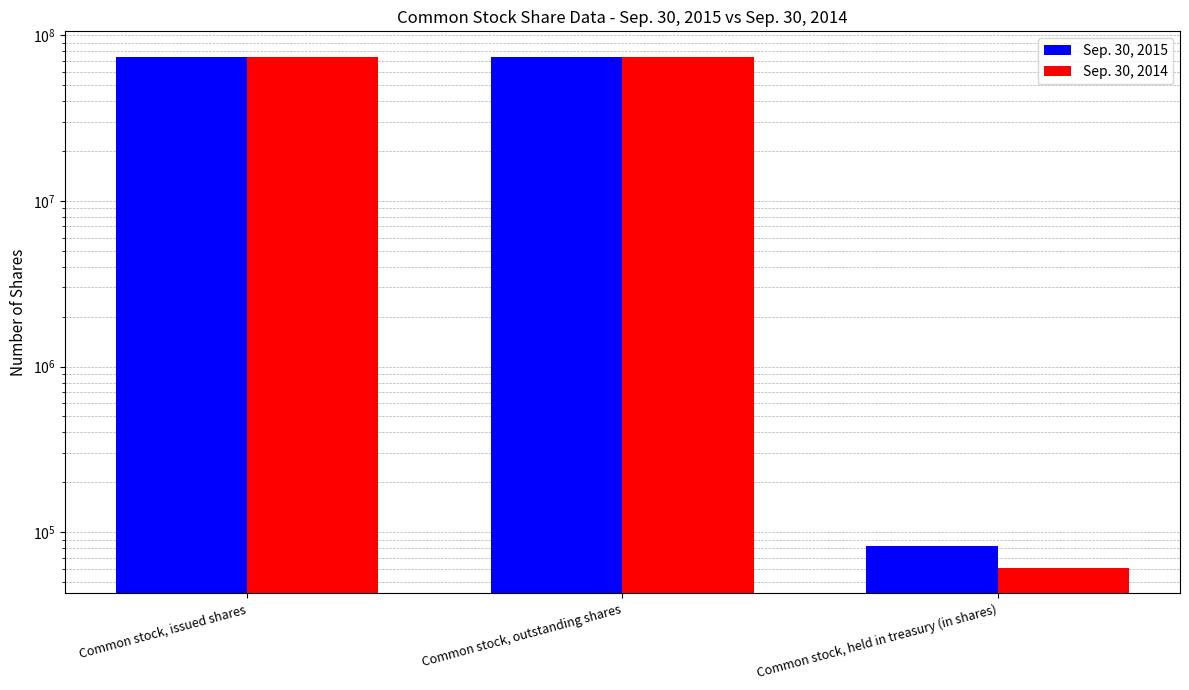

At which category is the sum across all series the highest?

Common stock, issued shares